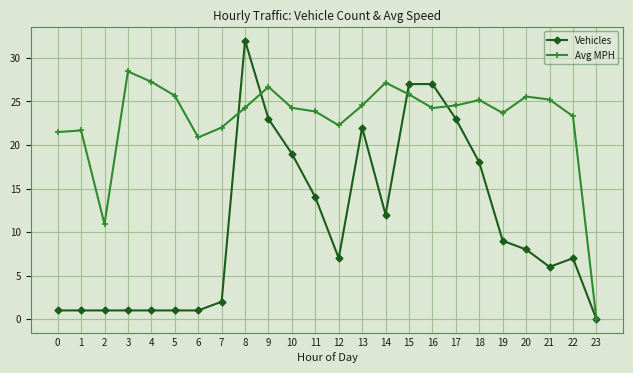

True or false: Avg MPH and Vehicles cross at least once.

True